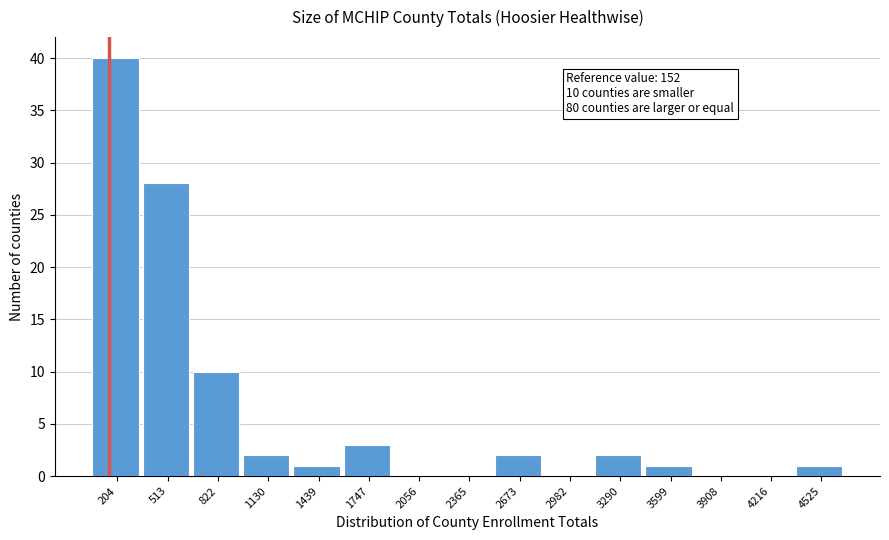

Which range on the x-axis has the tallest bar?

50 to 350